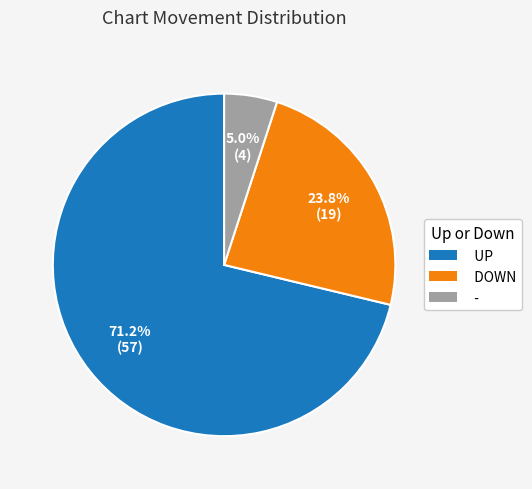

Is there any slice that represents more than half of the pie?

Yes